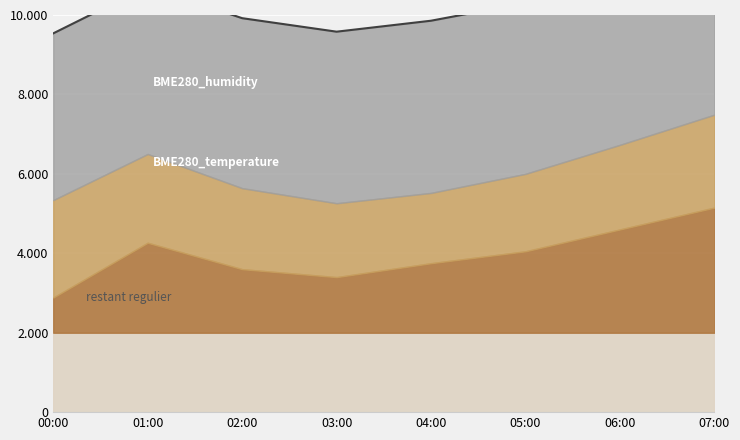

How many values are below 10304?

4